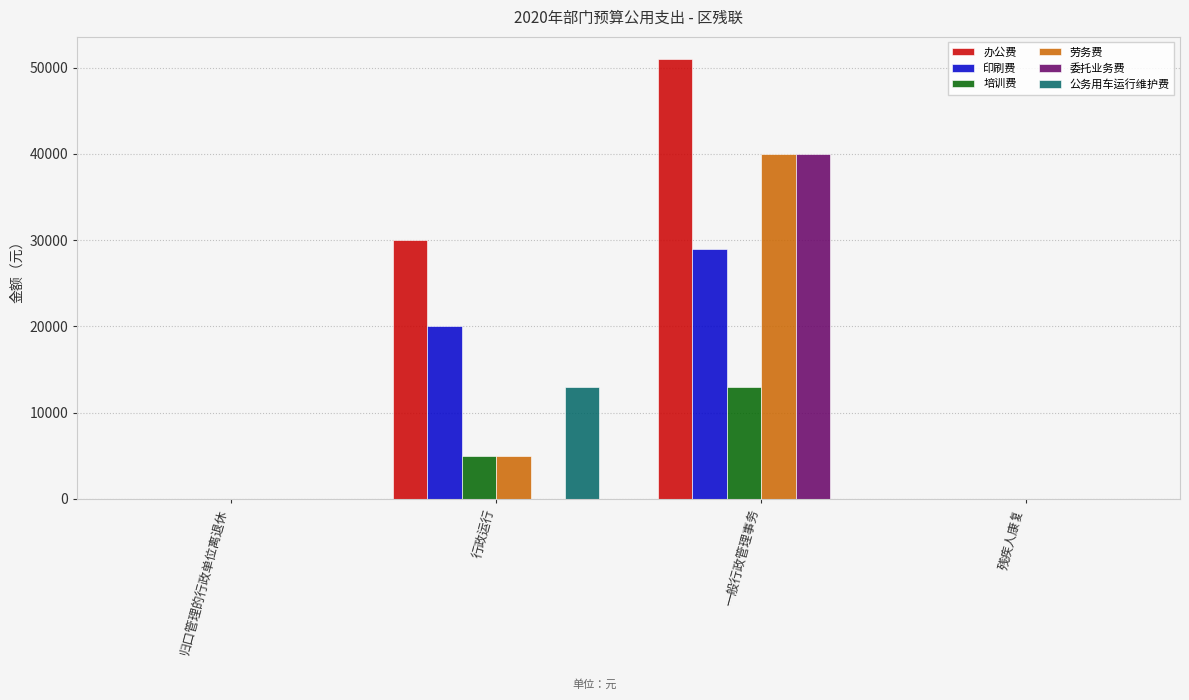

What is the highest value of the 劳务费 series?

40000